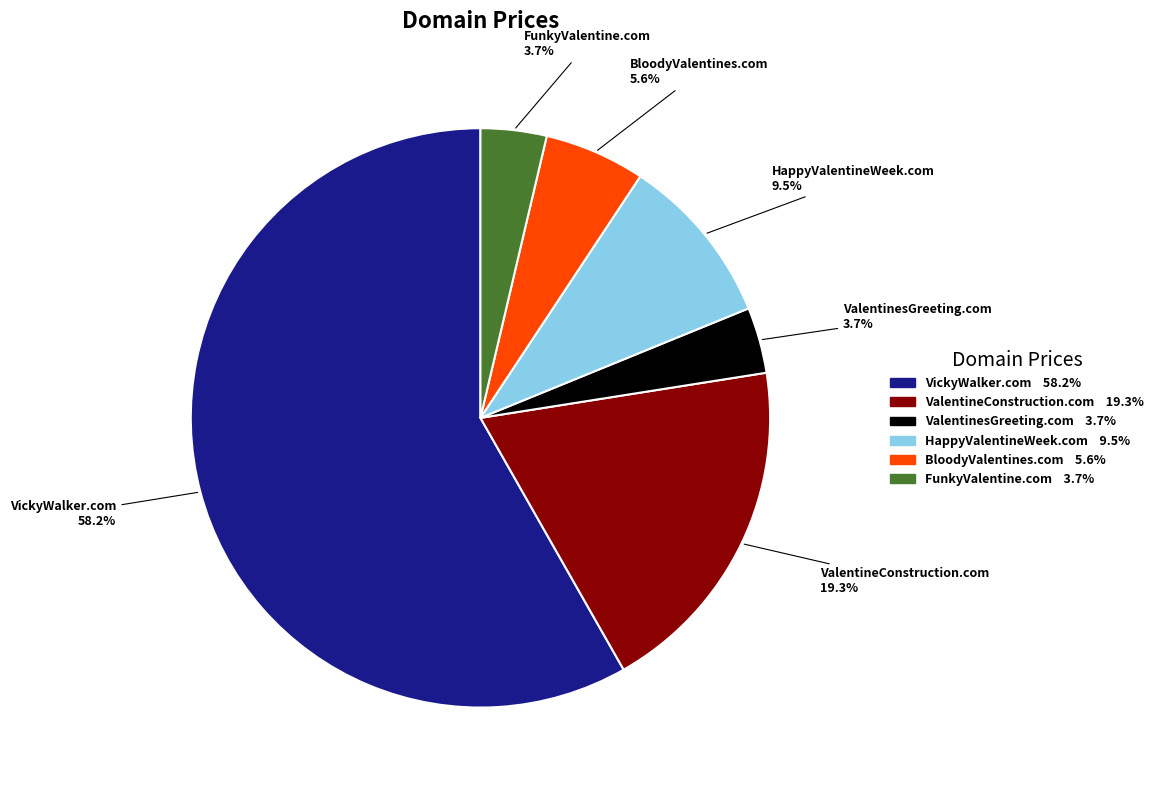

To the nearest percent, what is the difference between the HappyValentineWeek.com and BloodyValentines.com slice percentages?

4%